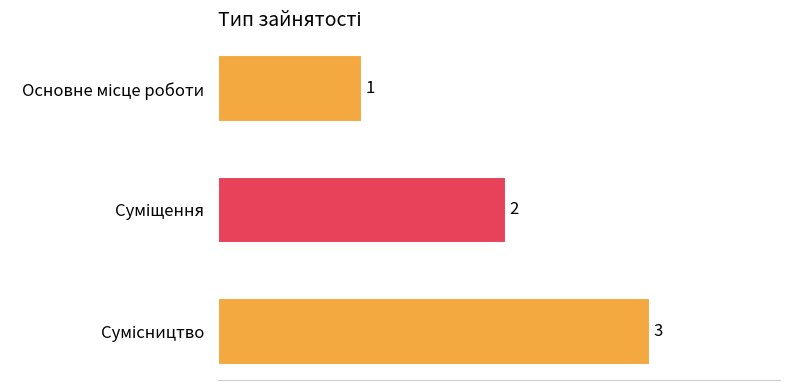

Are the bars horizontal?

Yes